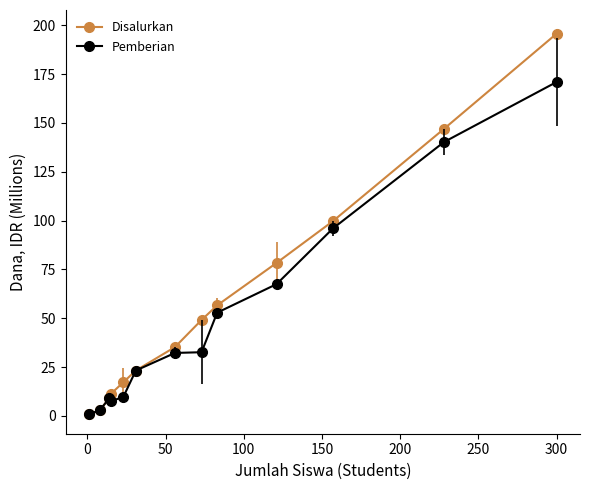

Does the chart display data point markers on the line(s)?

Yes